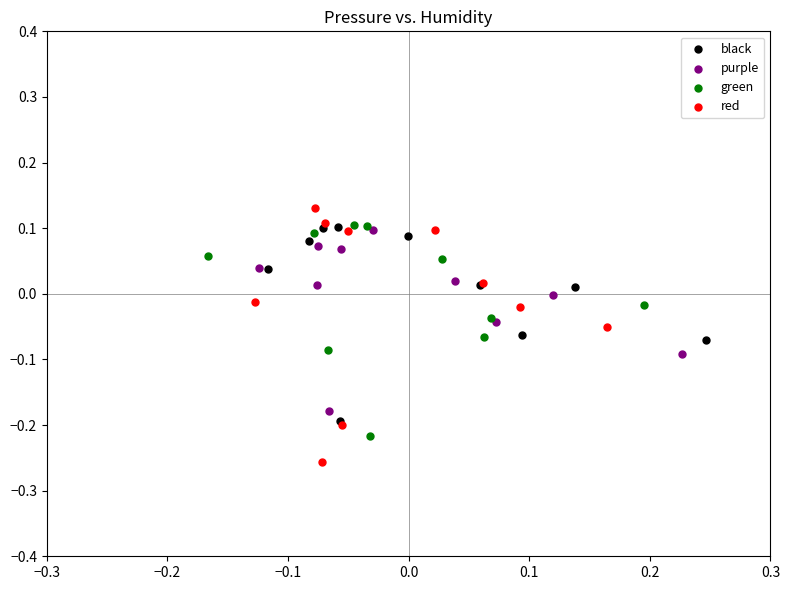

Which series contains the lowest Y value?

red